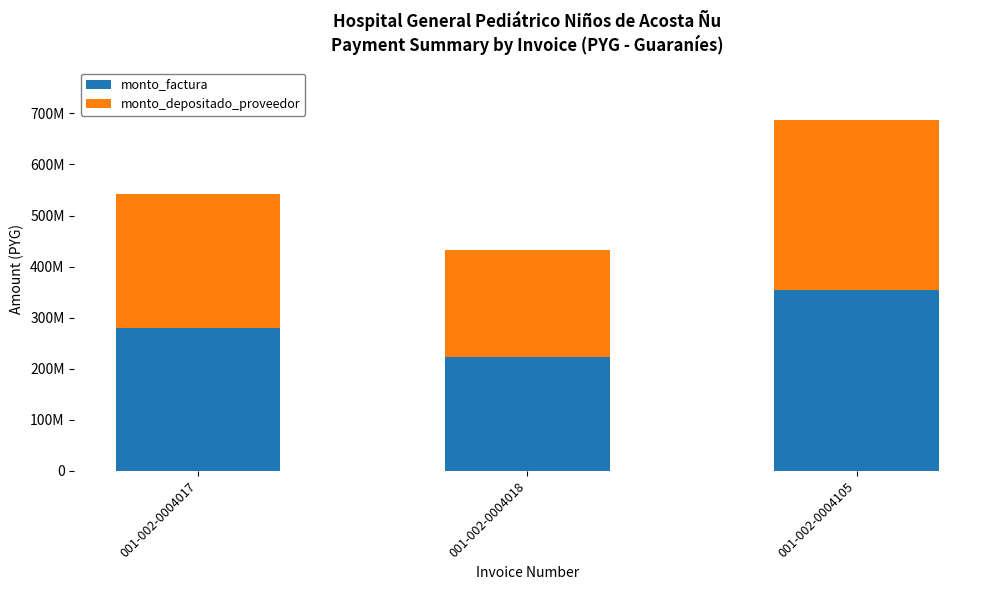

List the series in order of their peak value, lowest first.

monto_depositado_proveedor, monto_factura